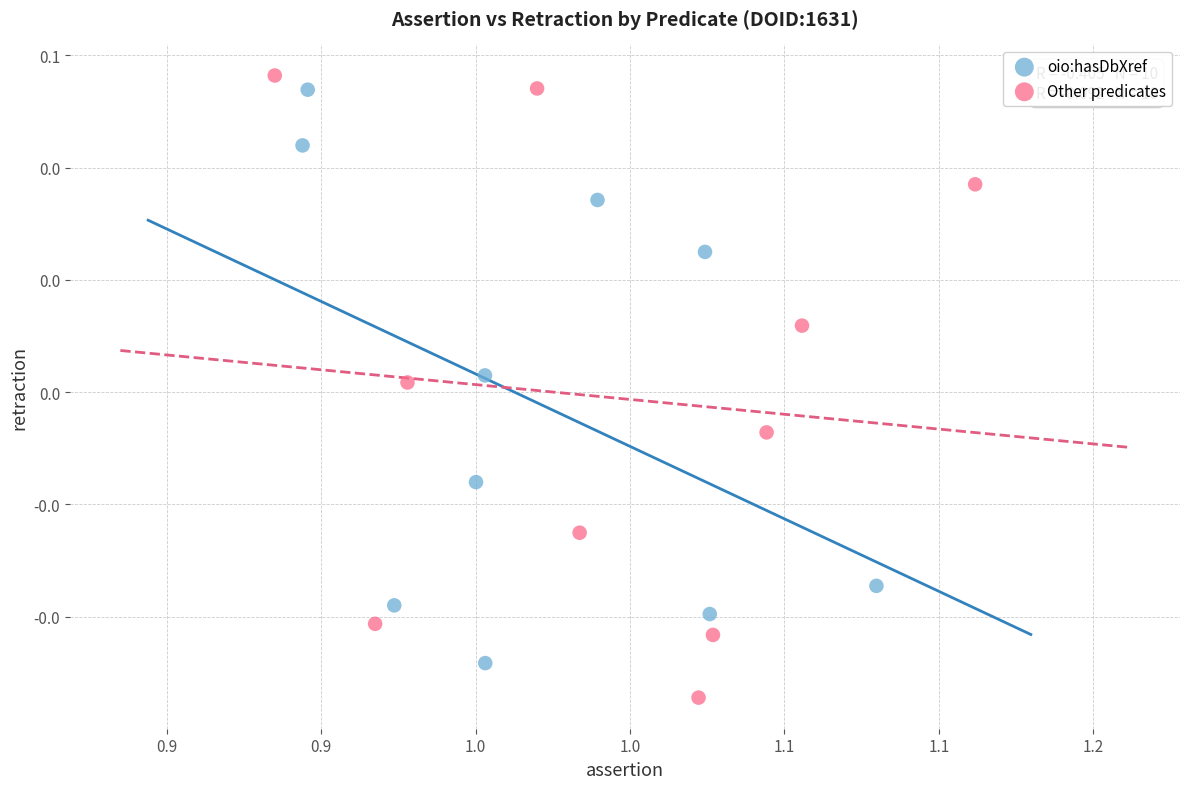

Which series reaches the minimum Y coordinate?

Other predicates